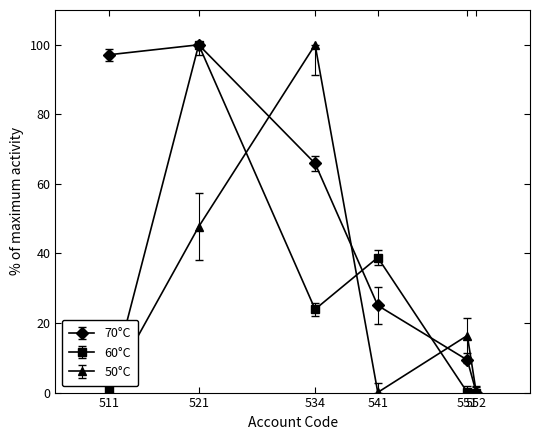

What is the value of the 70°C point at the 1st from the left?

97.1